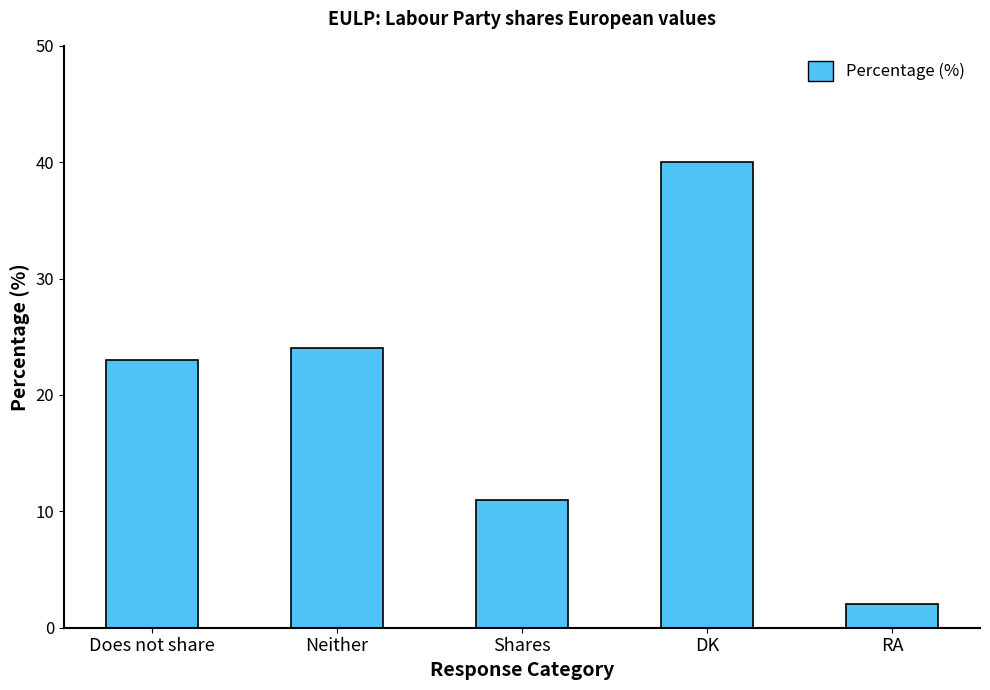

What is the smallest value displayed?

2